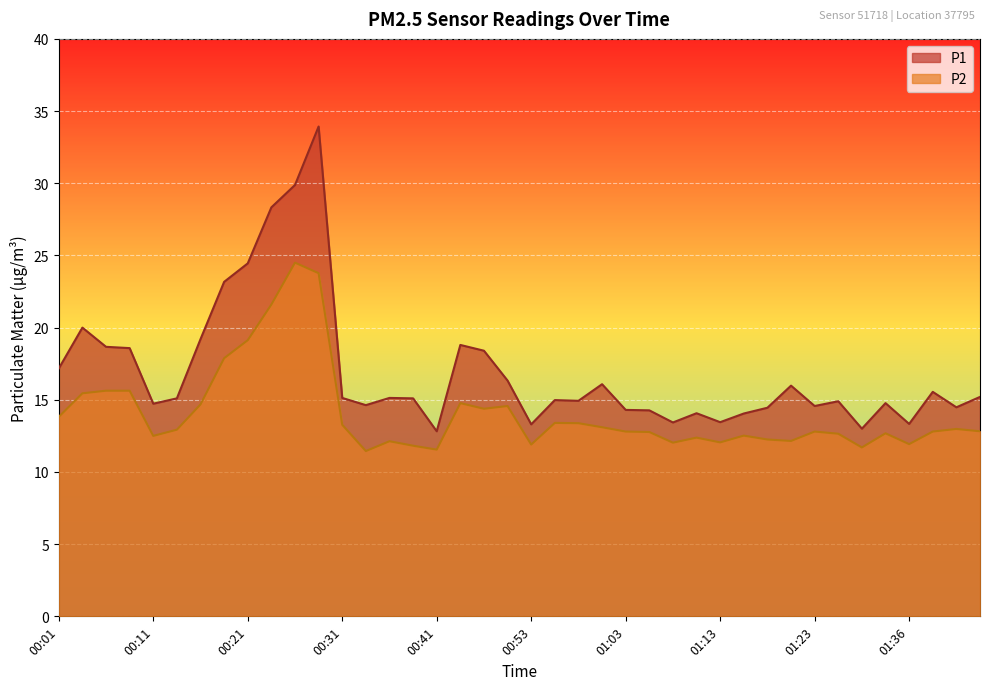

What is the average value of the P1 series?

17.0